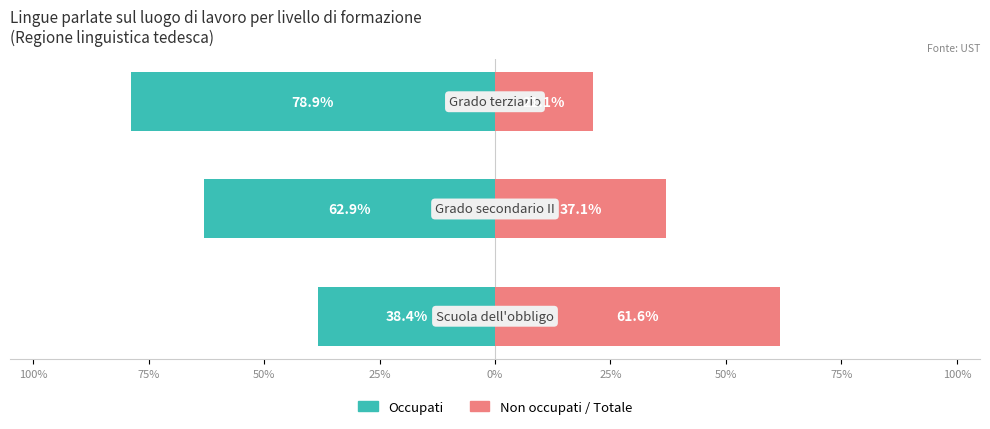

What is the lowest value of the Non occupati series?

21.1